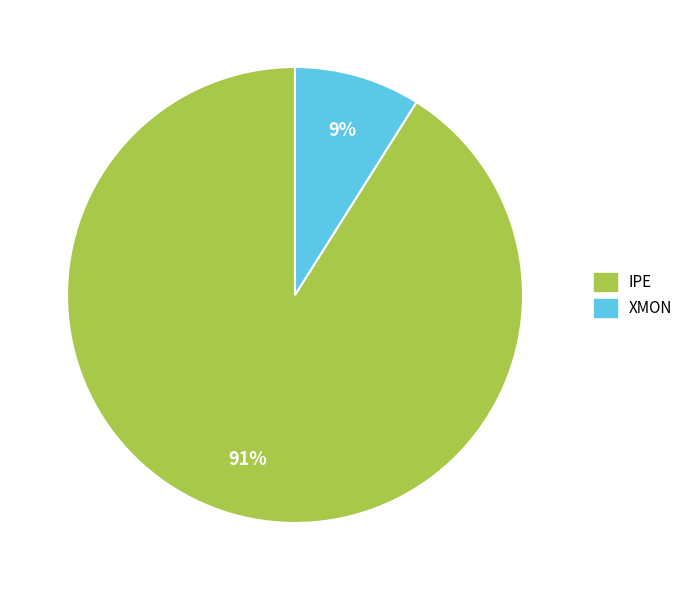

How many segments does this pie chart have?

2